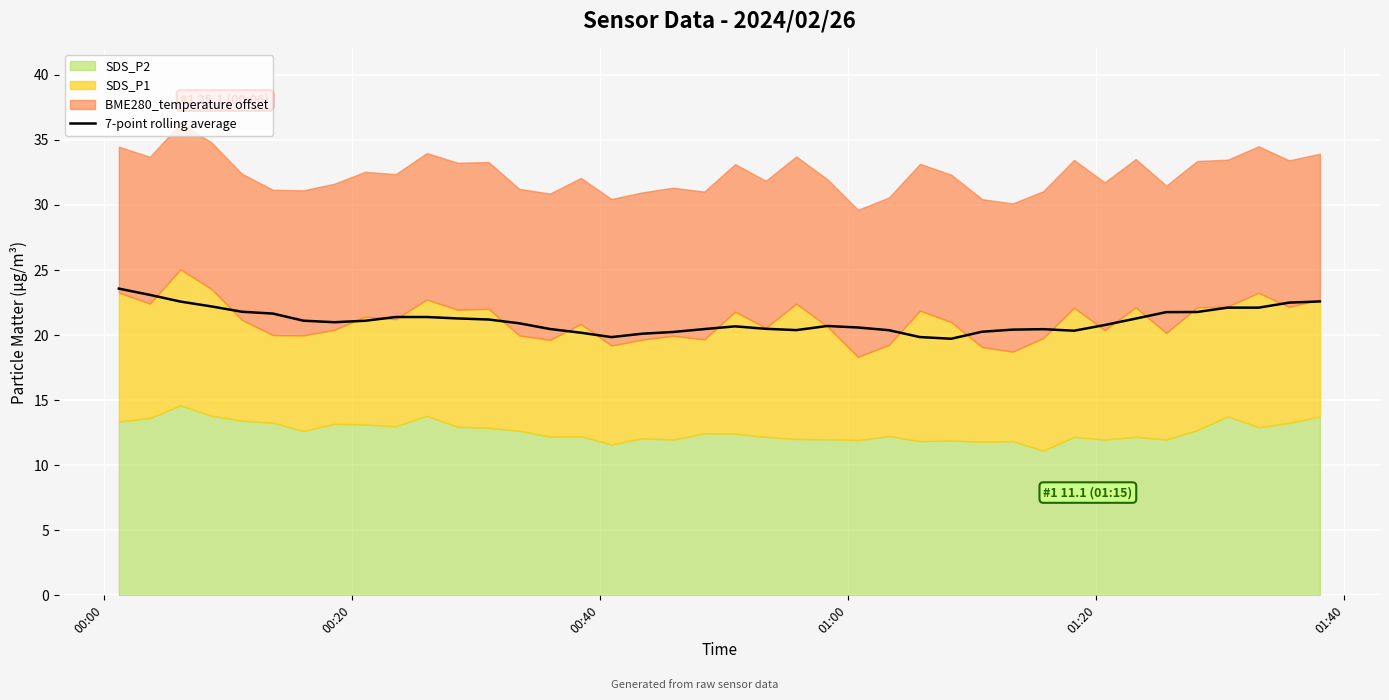

Approximately how many times larger is the value at 01:00 compared to 28?

1.1